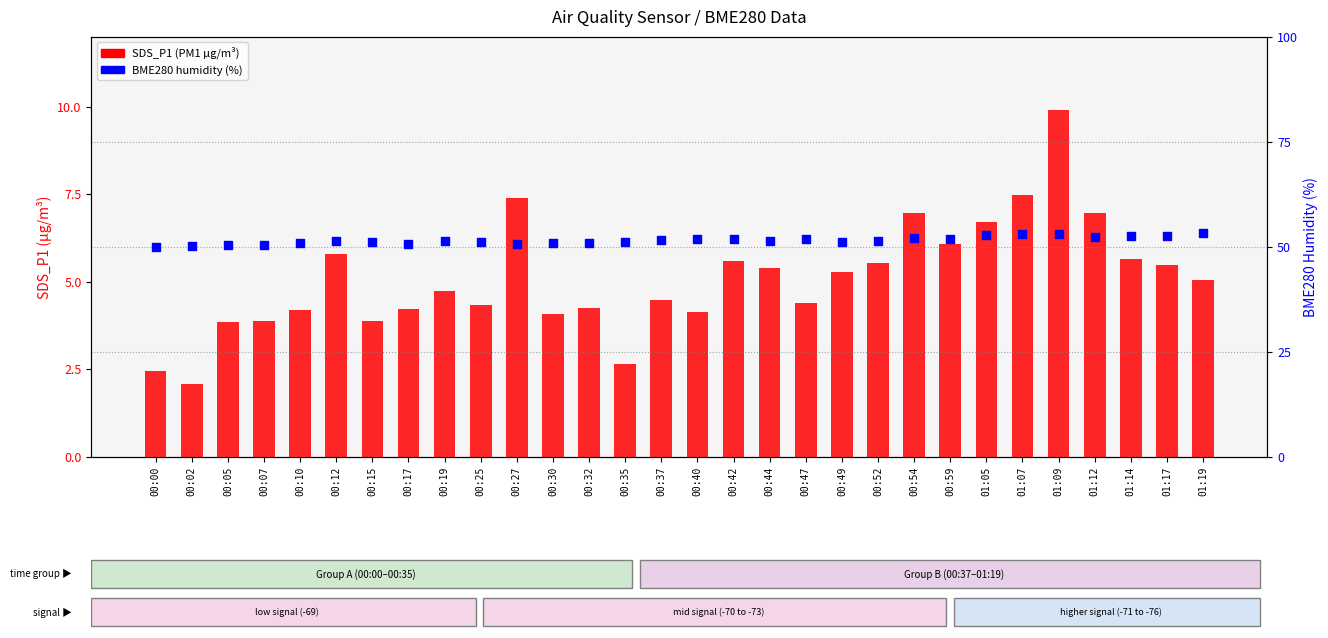

What are all the series names shown in the legend?

SDS_P1 (PM1), BME280 humidity (%)